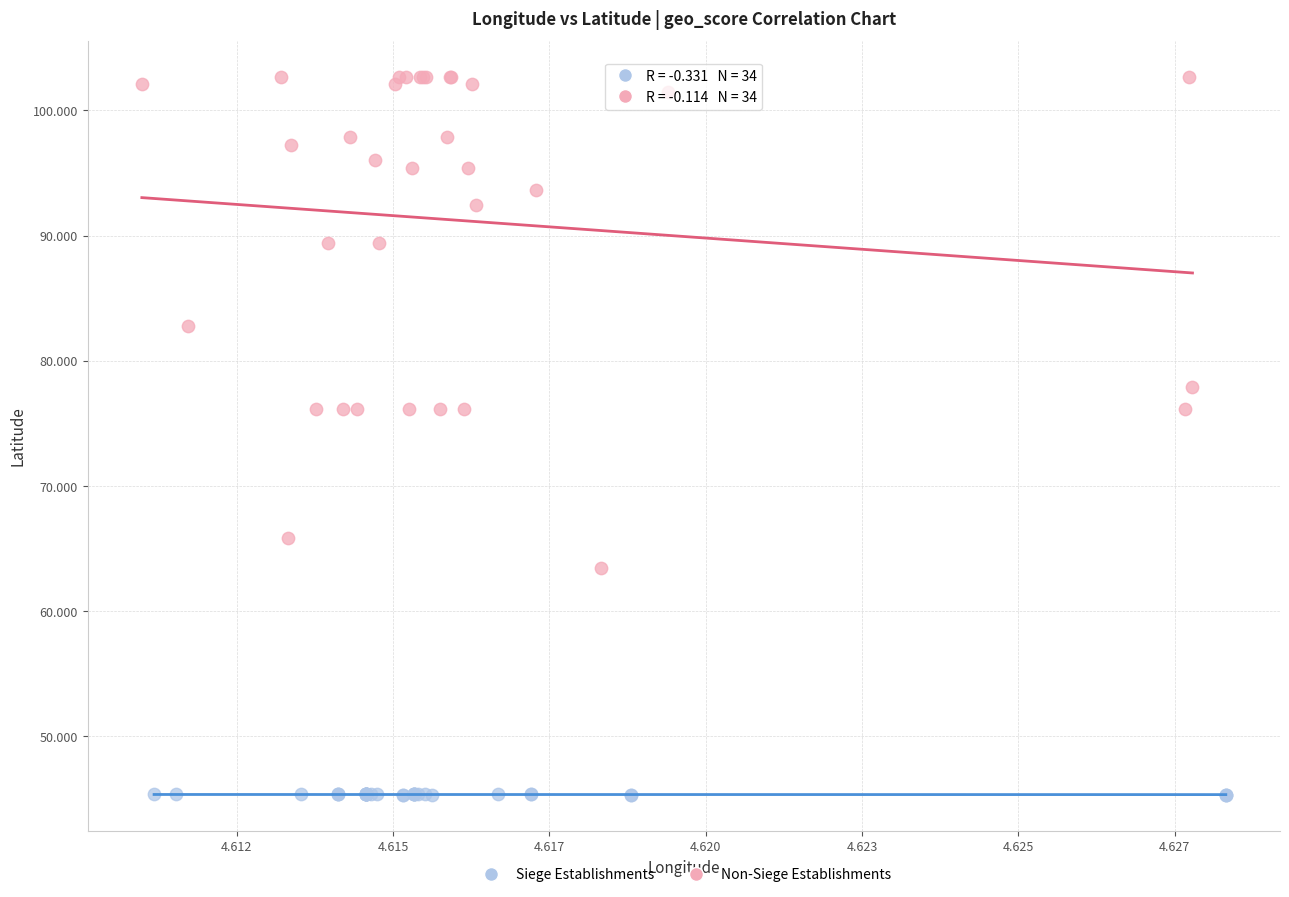

Which series has the largest Y range (max minus min)?

Non-Siege Establishments